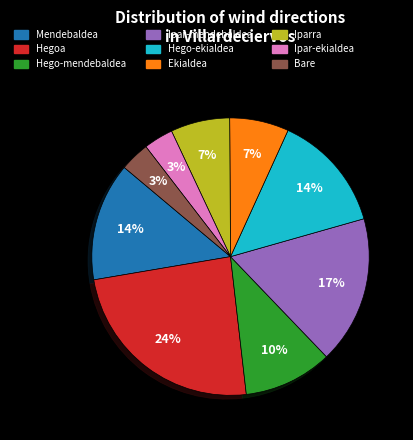

Between Hego-ekialdea and Ekialdea, which is larger?

Hego-ekialdea